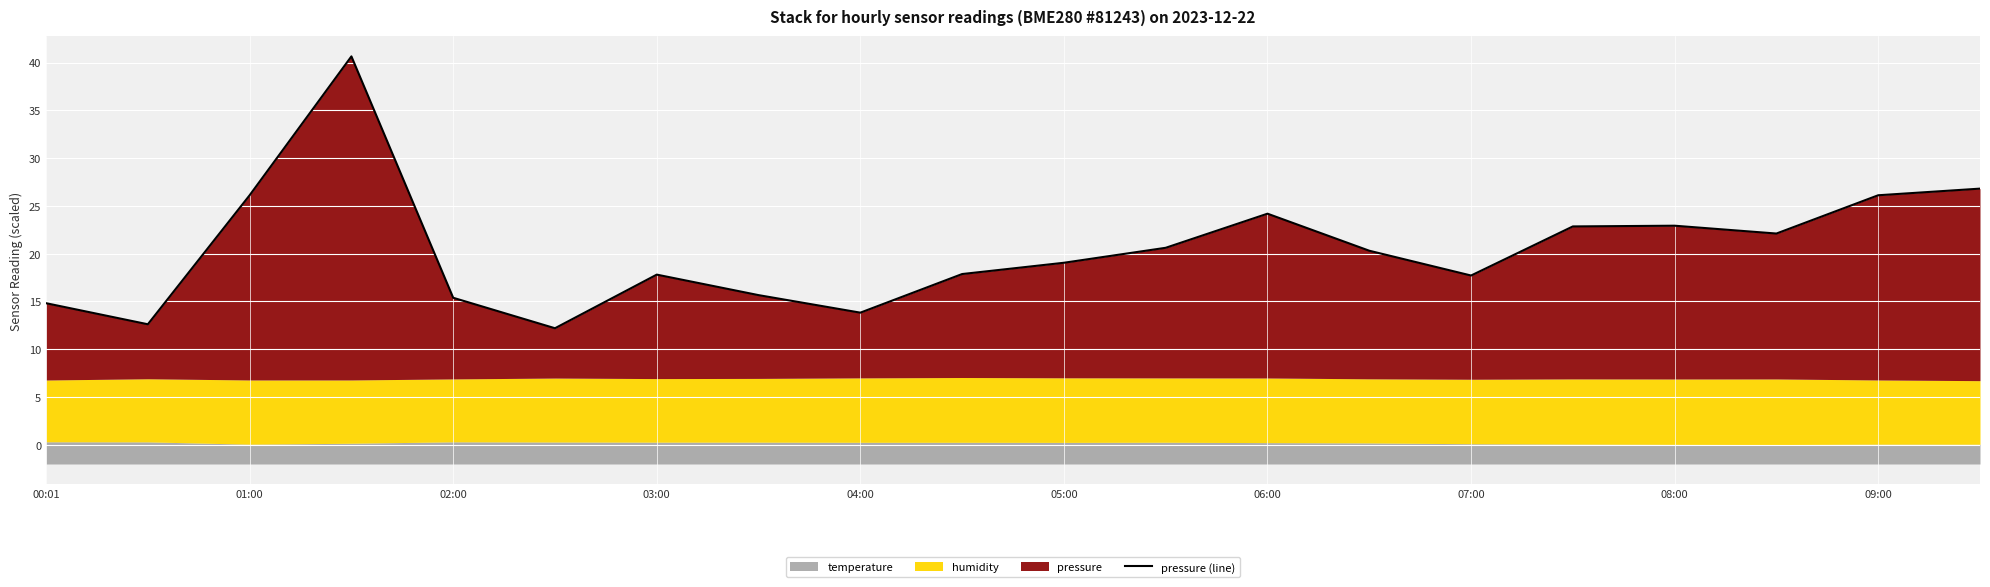

What is the difference between the maximum and minimum values?

28.4